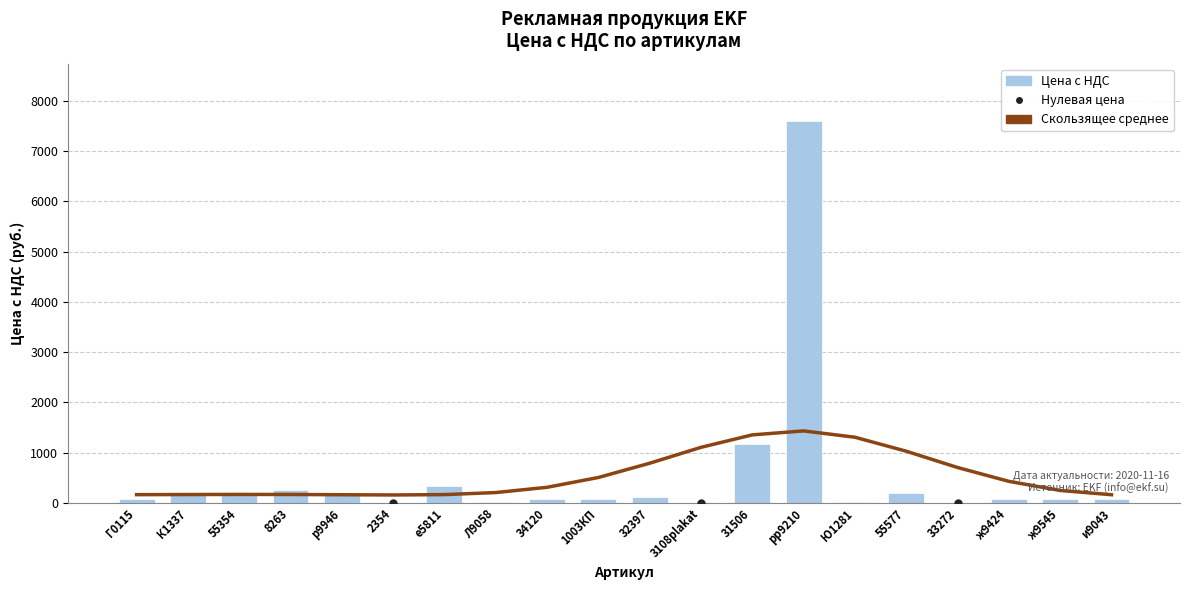

What is the minimum value for Скользящее среднее?

159.7